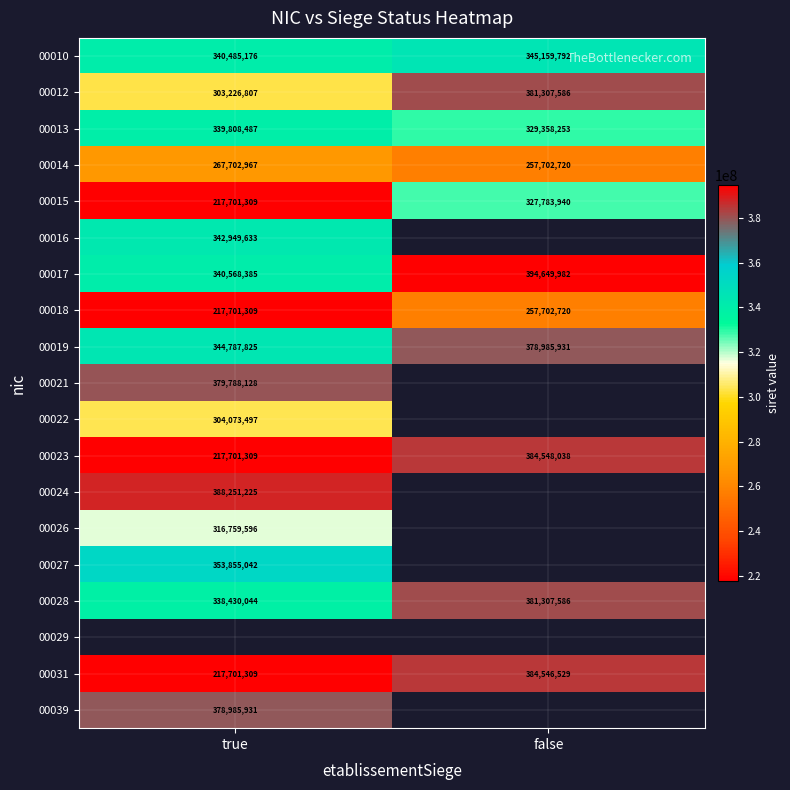

The value of 00031 at true is 95196597.7. True or false?

False